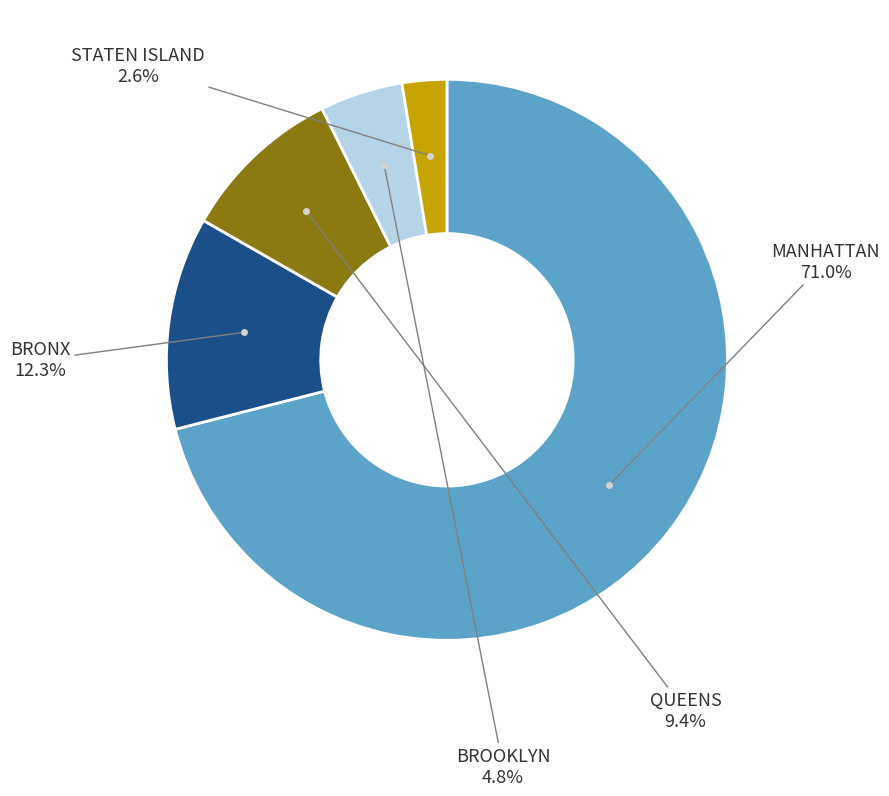

Does any single category account for the majority?

Yes